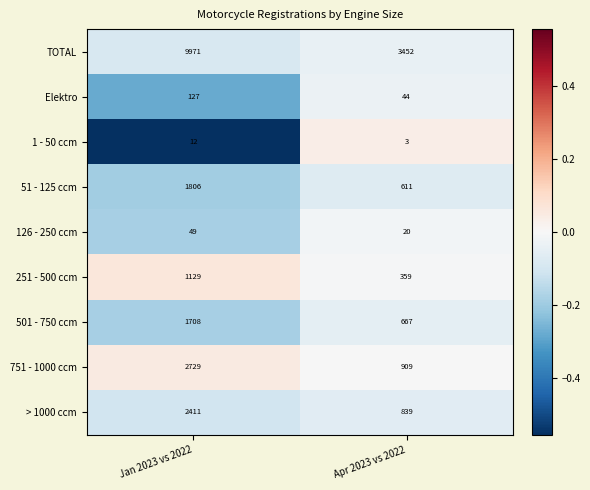

True or false: > 1000 ccm has a value of 2411 at Jan 2023 vs 2022.

True